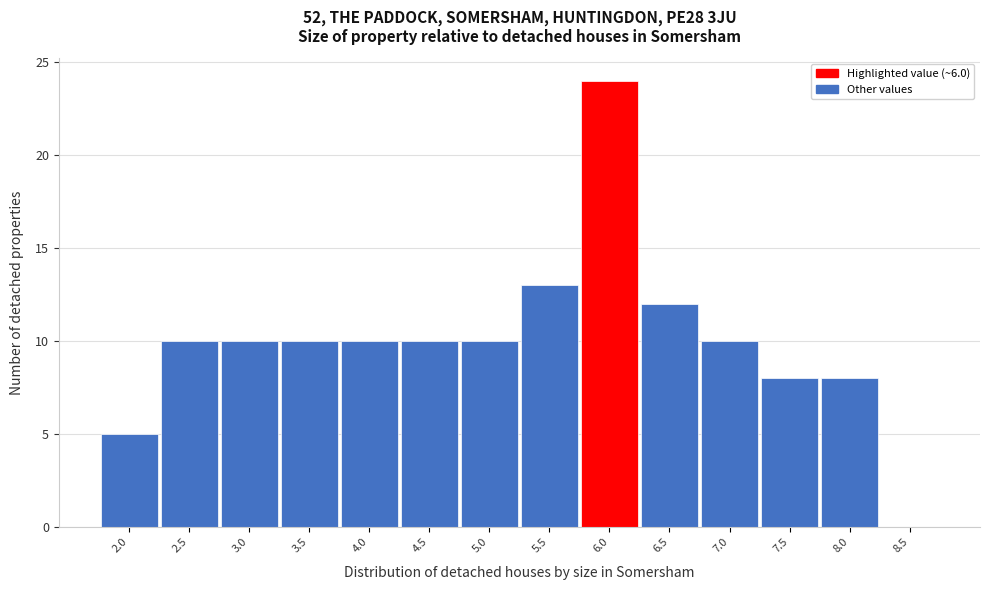

Reading left to right, transcribe this chart: for each bar, give the range it covers on the x-axis and its height. The values are not printed on the chart, so give them approximately, as read against the axis.

1.75 to 2.25: 5
2.25 to 2.75: 10
2.75 to 3.25: 10
3.25 to 3.75: 10
3.75 to 4.25: 10
4.25 to 4.75: 10
4.75 to 5.25: 10
5.25 to 5.75: 13
5.75 to 6.25: 24
6.25 to 6.75: 12
6.75 to 7.25: 10
7.25 to 7.75: 8
7.75 to 8.25: 8
8.25 to 8.75: 0